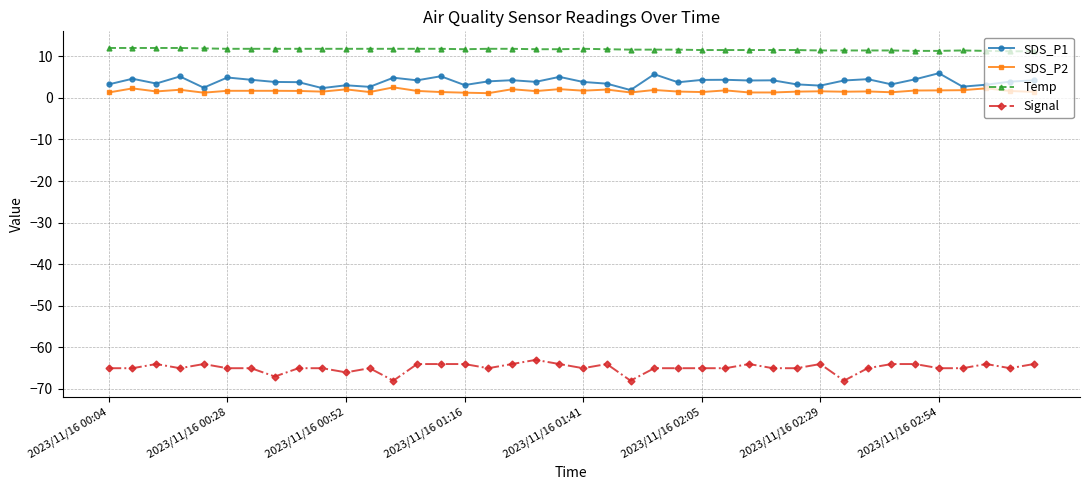

Which series has the largest total across all categories?

Temp